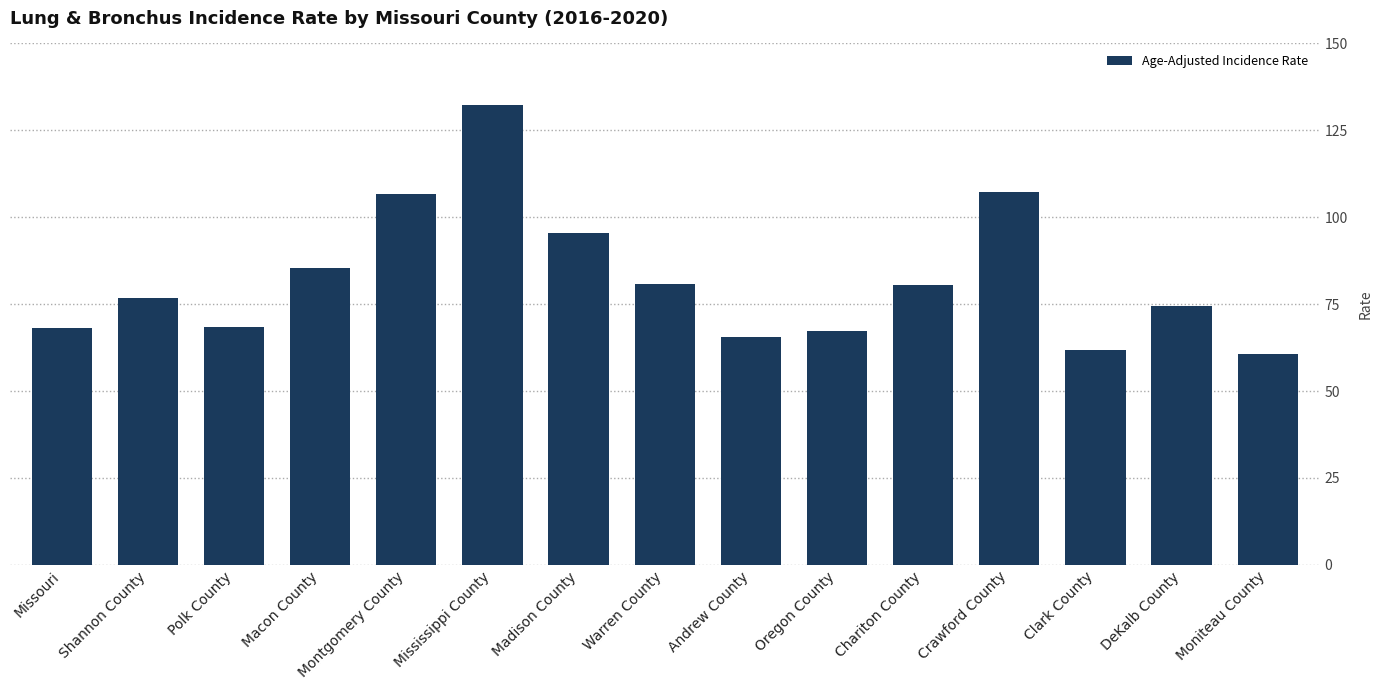

Does the chart contain any negative values?

No